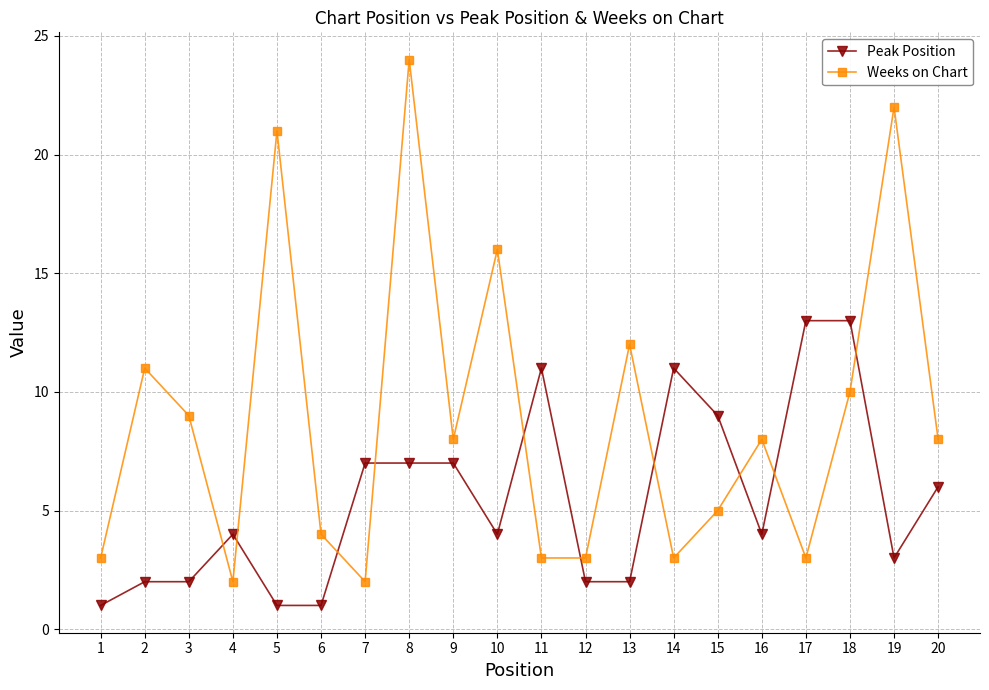

True or false: Peak Position has a value of 7 at 9.

True